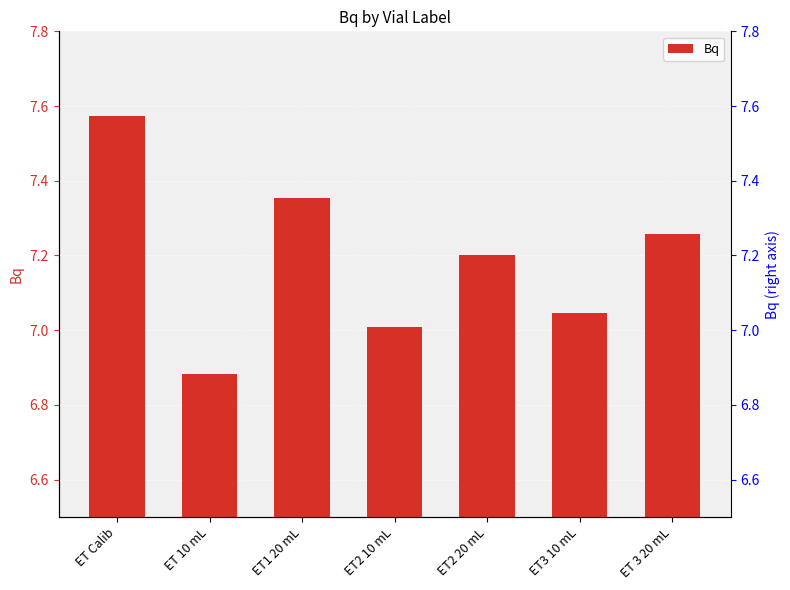

What position from the left is ET Calib?

1